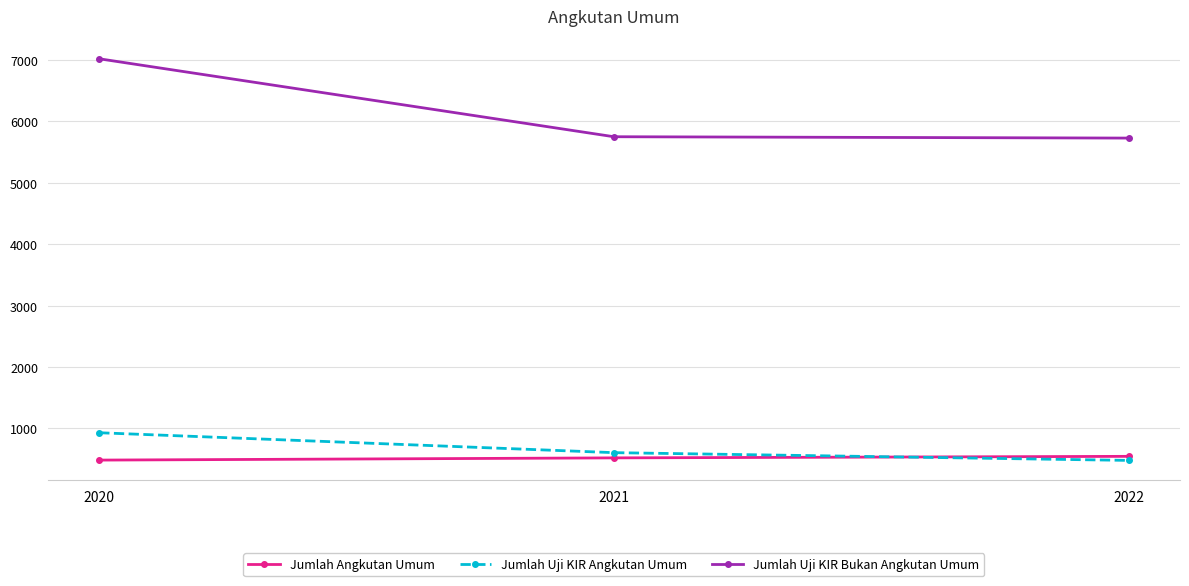

What is the minimum value for Jumlah Uji KIR Bukan Angkutan Umum?

5724